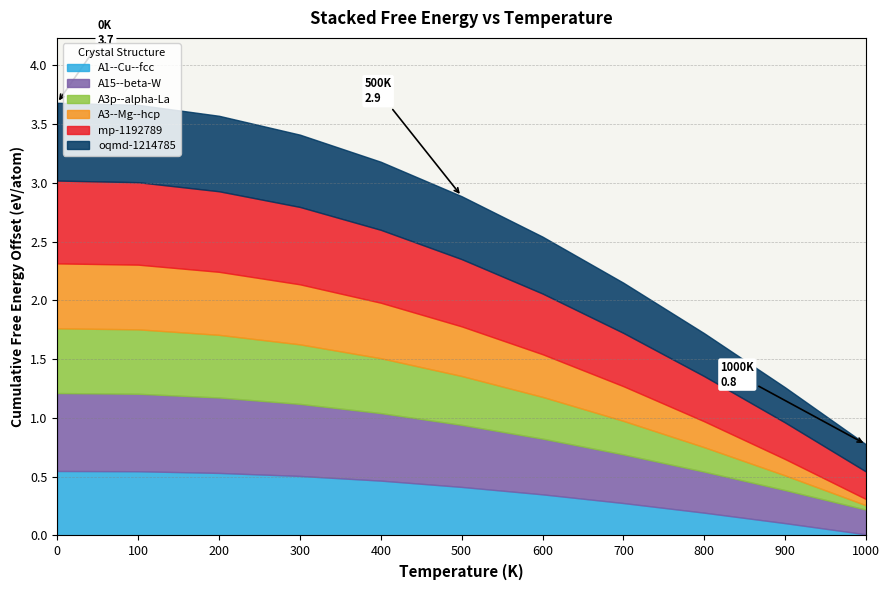

Is it true that A3p--alpha-La equals -1.6 at 1000.0?

False